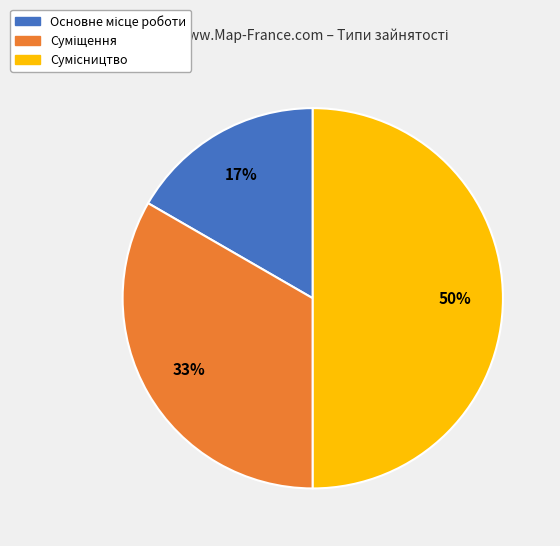

To the nearest percent, what is the difference between the largest and smallest slice percentages?

33%